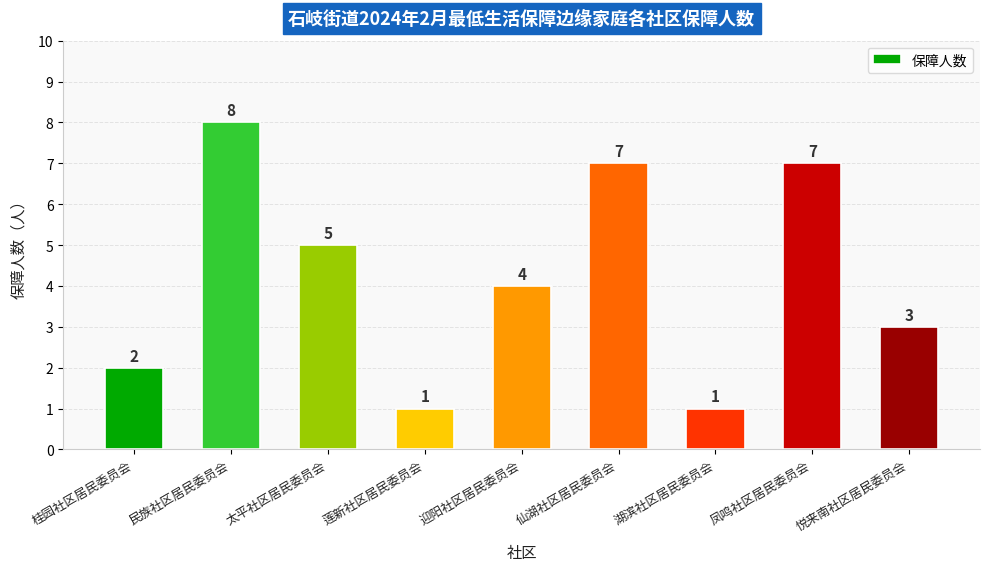

The value at 迎阳社区居民委员会 is 2. True or false?

False